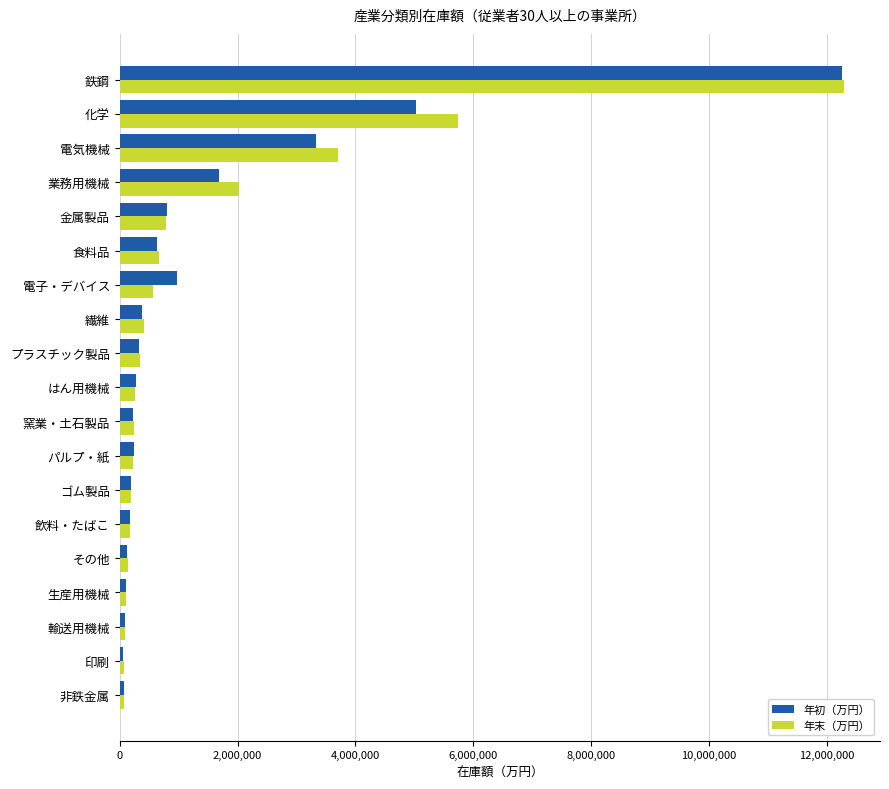

What is the maximum value for 年初（万円）?

12249114